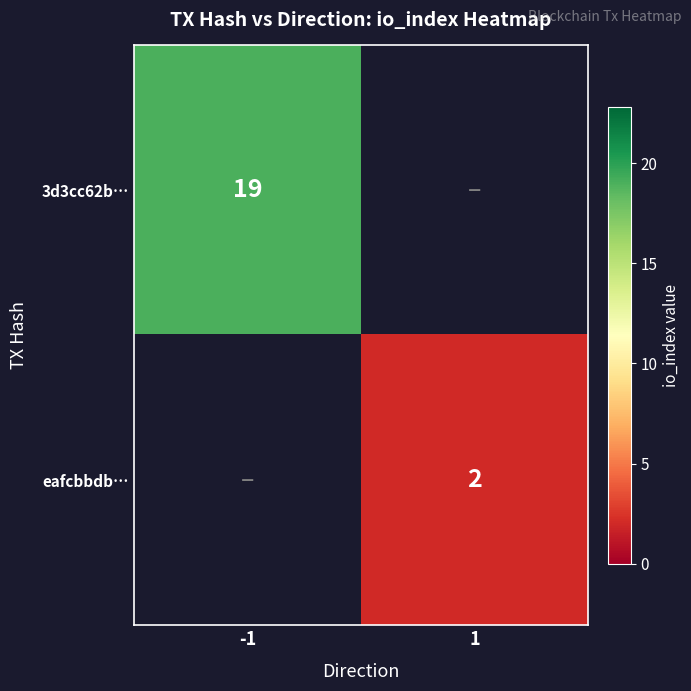

What is the smallest value displayed?

2.0